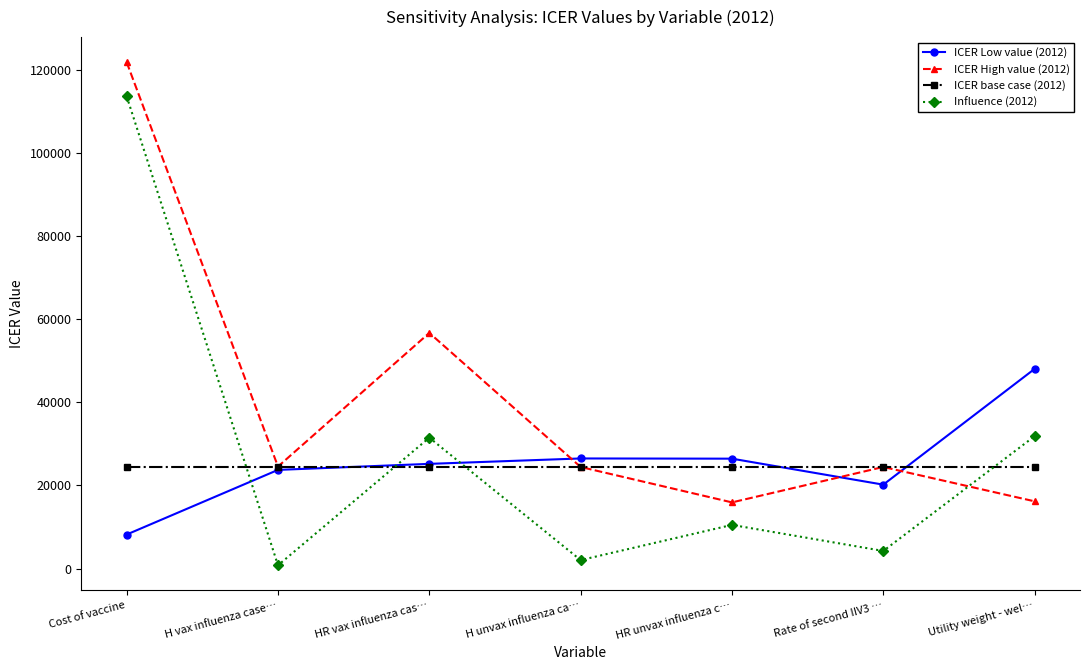

At how many categories does at least one series exceed 84331?

1